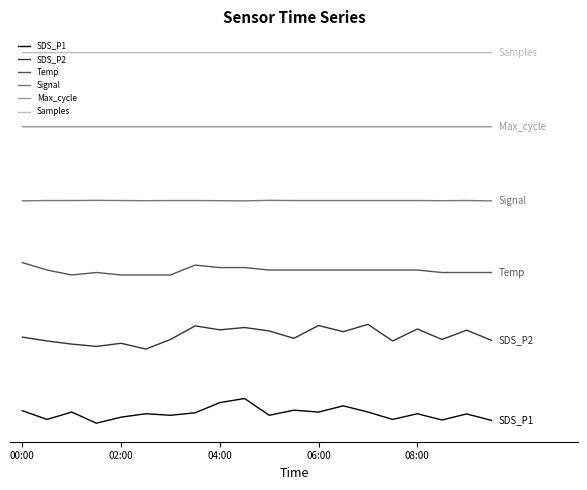

True or false: Signal and SDS_P2 cross at least once.

False